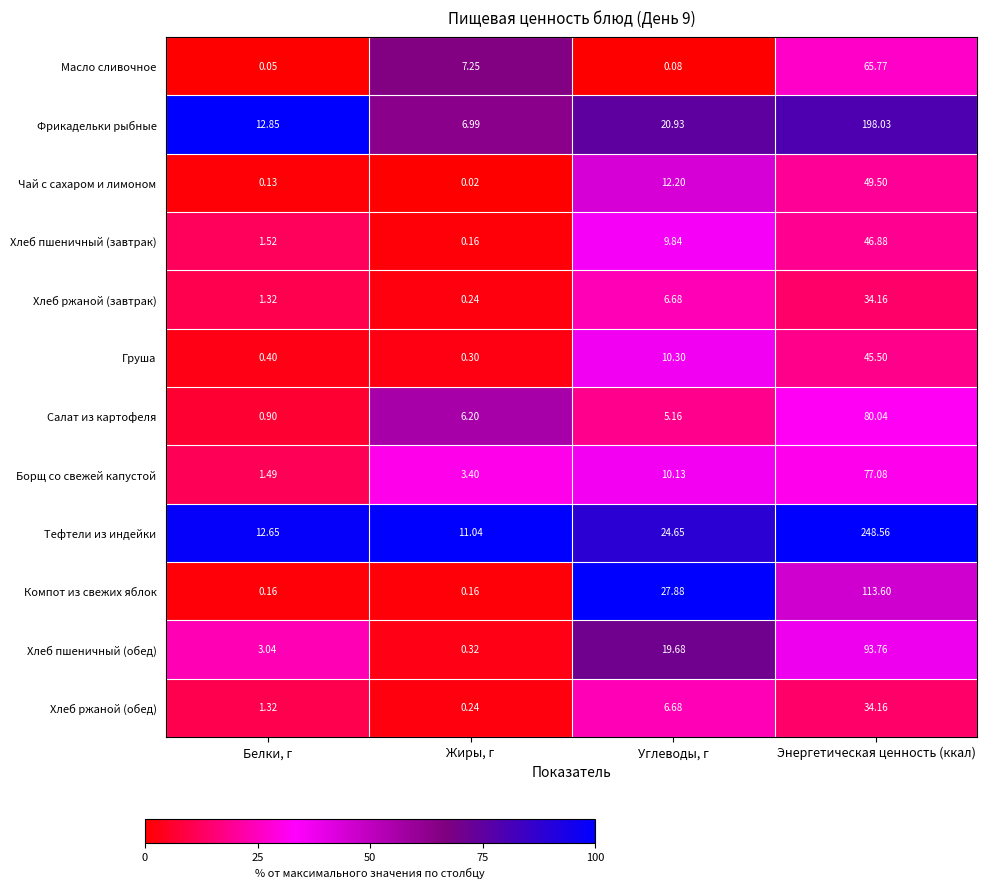

Rank the categories by Чай с сахаром и лимоном value from highest to lowest.

Энергетическая ценность (ккал), Углеводы, г, Белки, г, Жиры, г